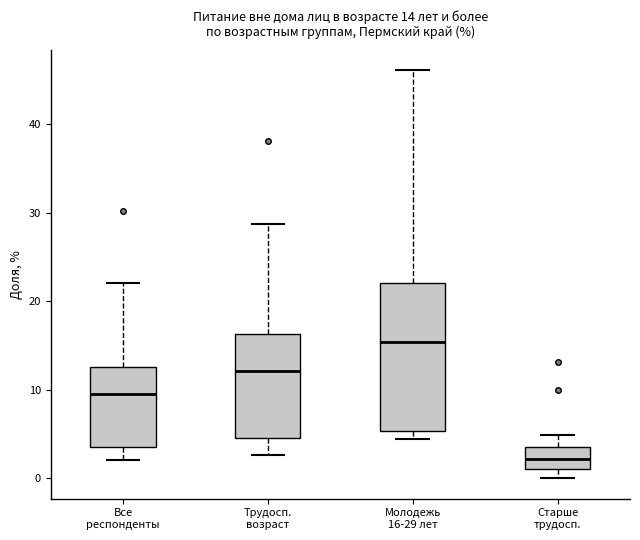

Which box has the highest median line?

Молодежь 16-29 лет